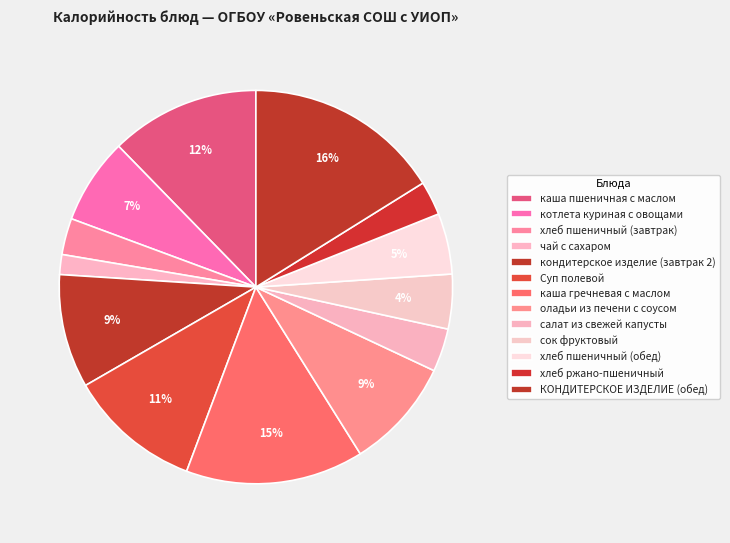

Does чай с сахаром represent more than half of the total?

No